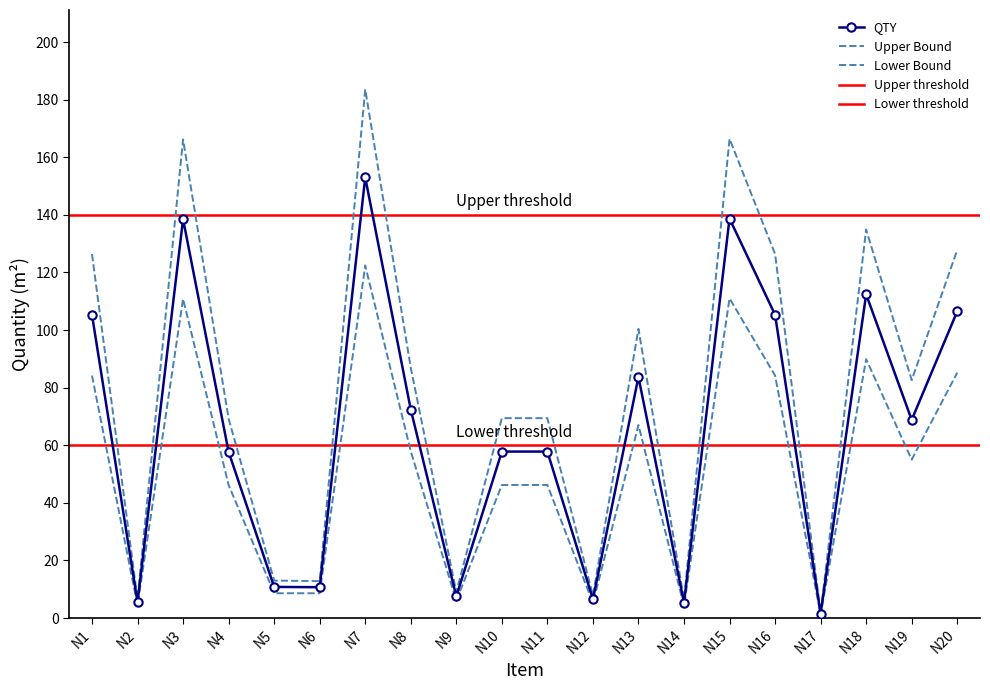

Does the chart have visible grid lines?

No